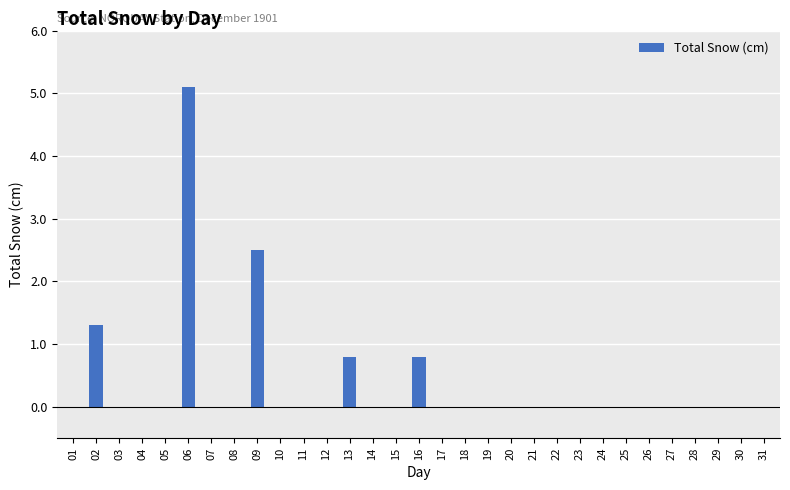

What is the sum of all values?

10.5